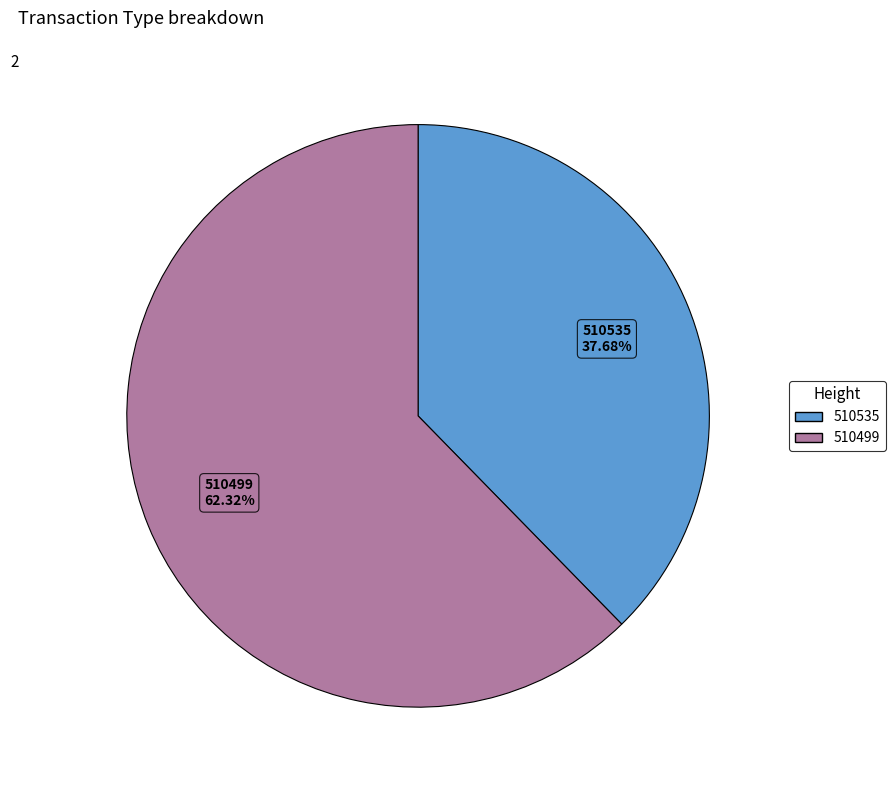

What portion of the pie excludes 510535?

62.3%